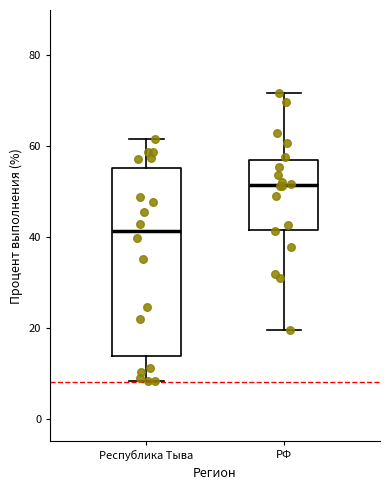

Where does the upper whisker of the box for РФ end on the y-axis? The values are not printed on the chart, so give them approximately, as read against the axis.

72